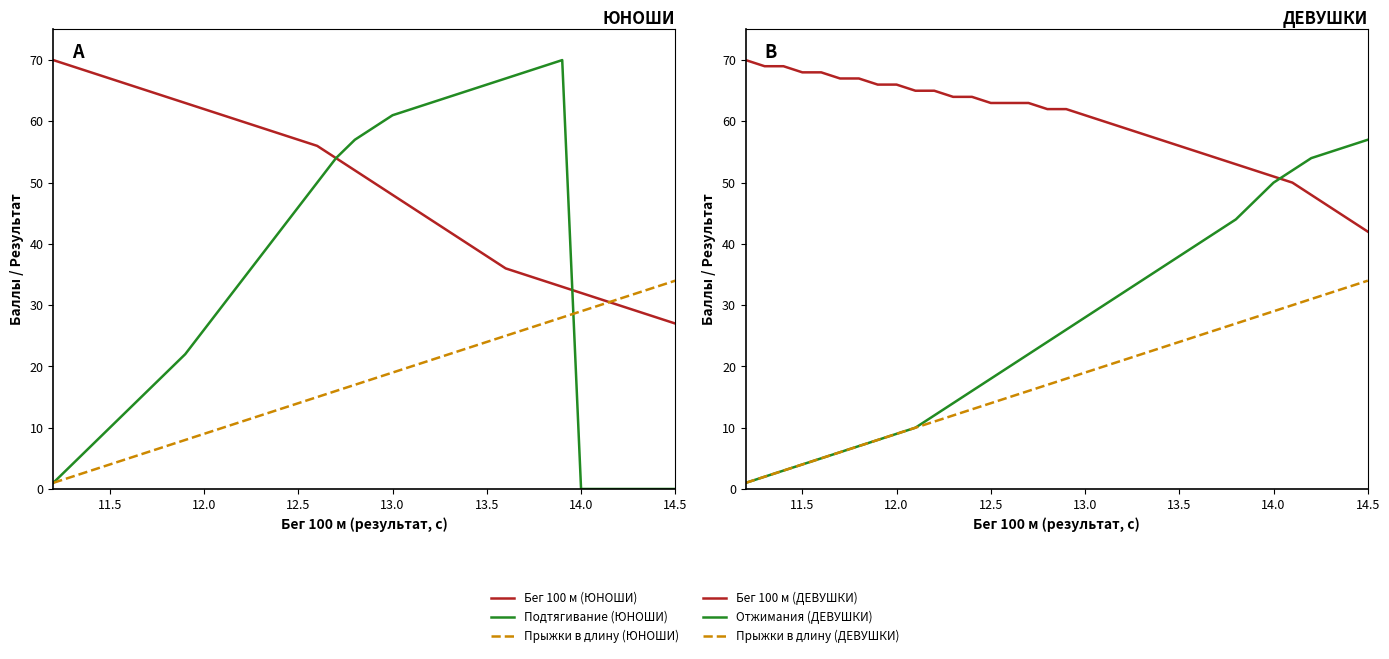

What is the label of the 19th point from the left?

13.0